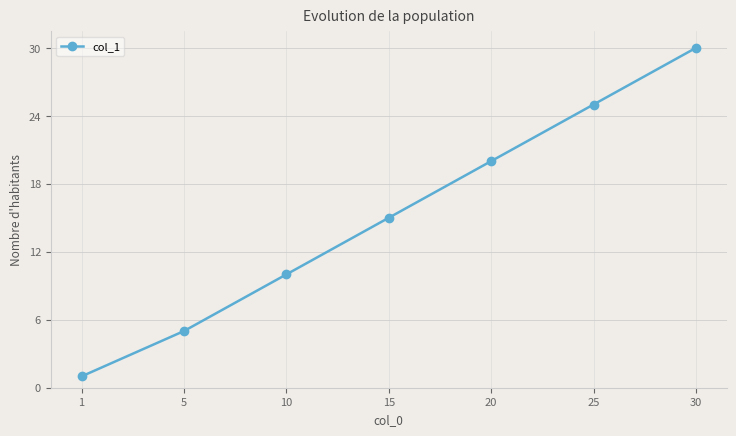

How many values are below 15?

3